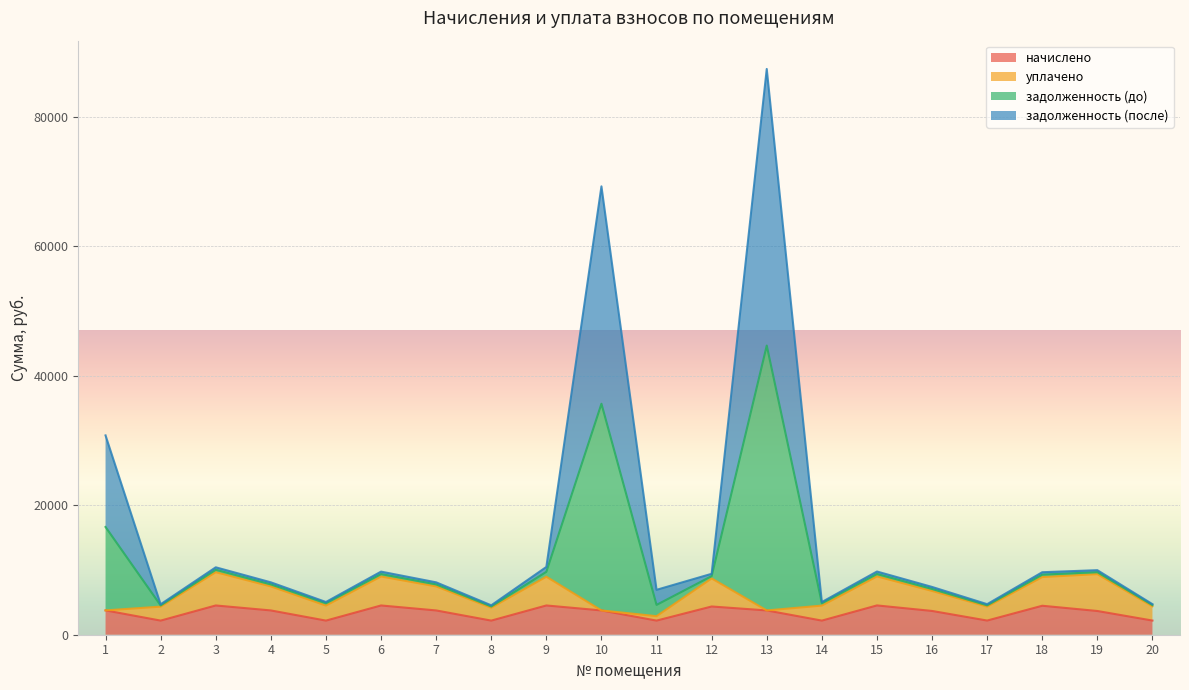

At how many categories does at least one series exceed 25690?

3